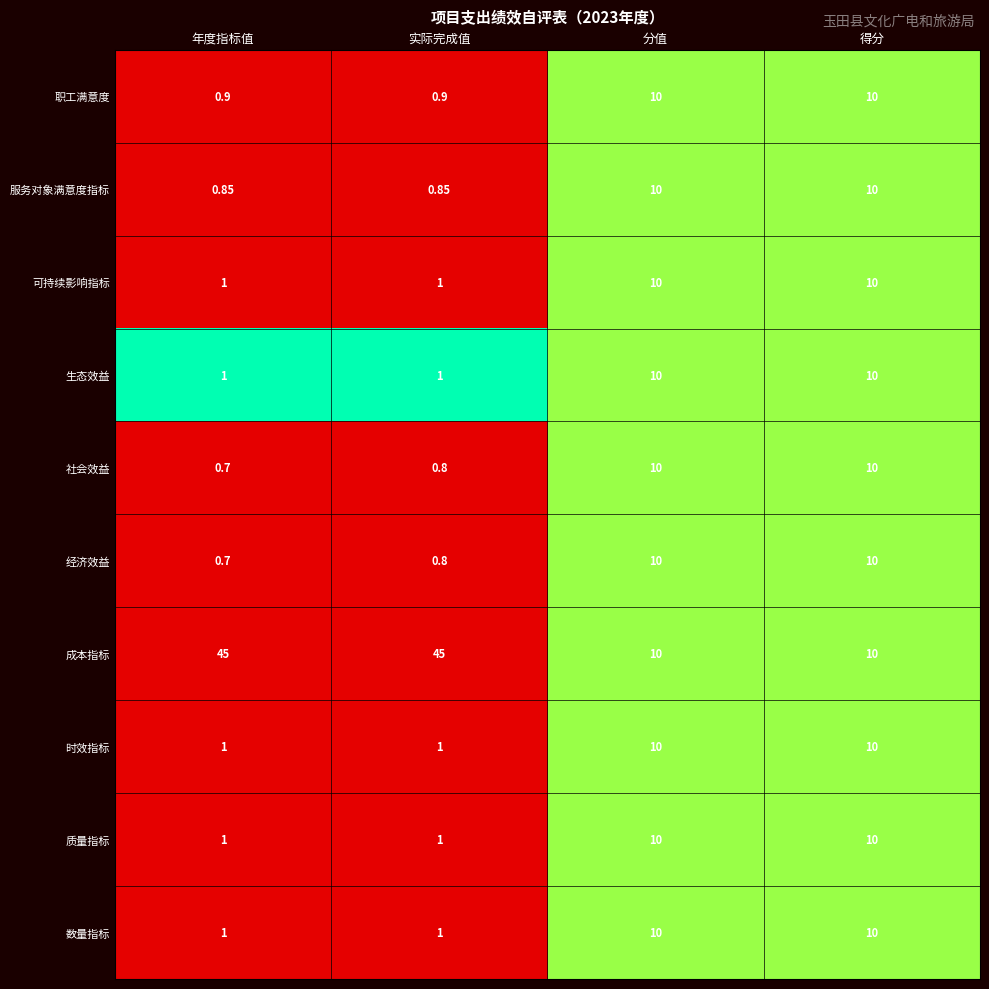

Which series has the largest total across all categories?

成本指标